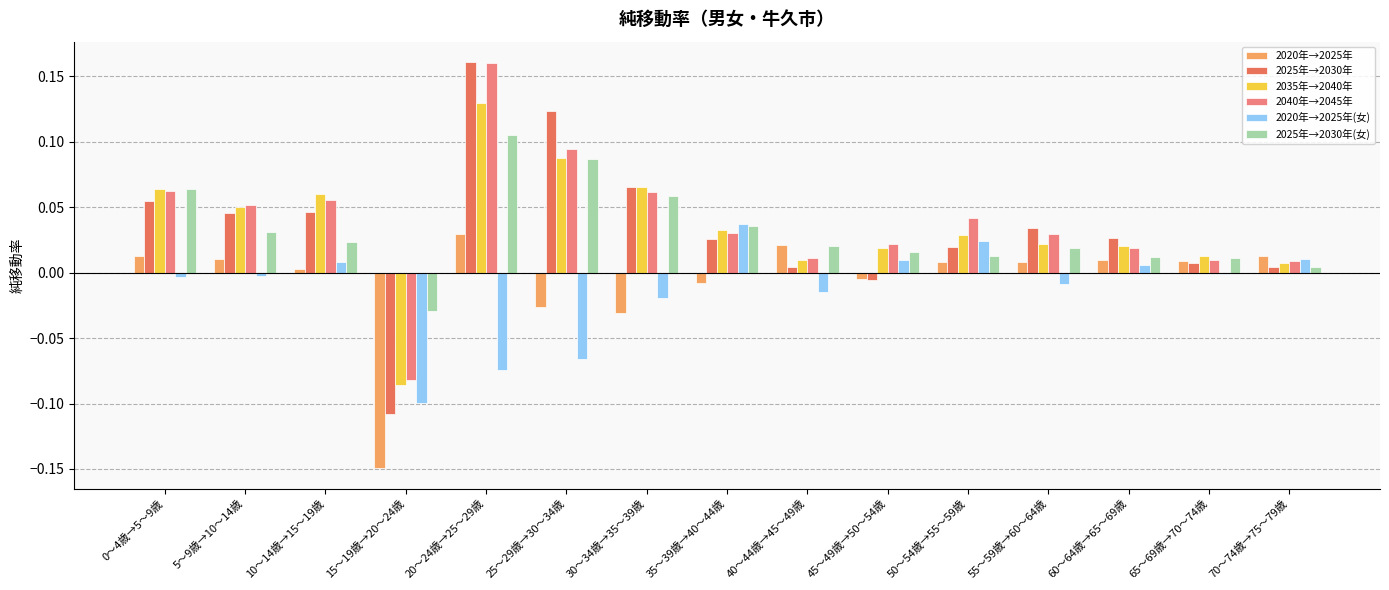

What is the sum of all 2035年→2040年 values?

0.5